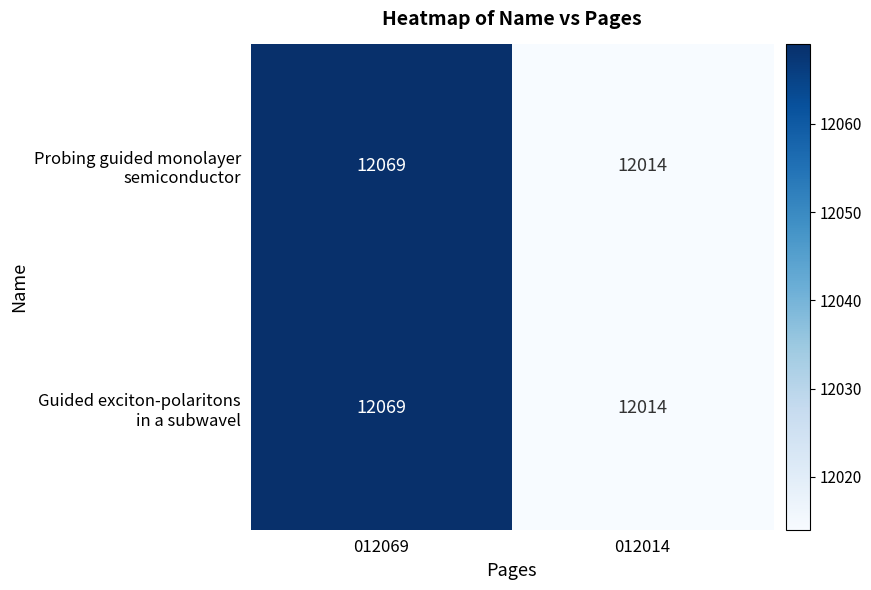

What is the total value across all series at 012014?

24028